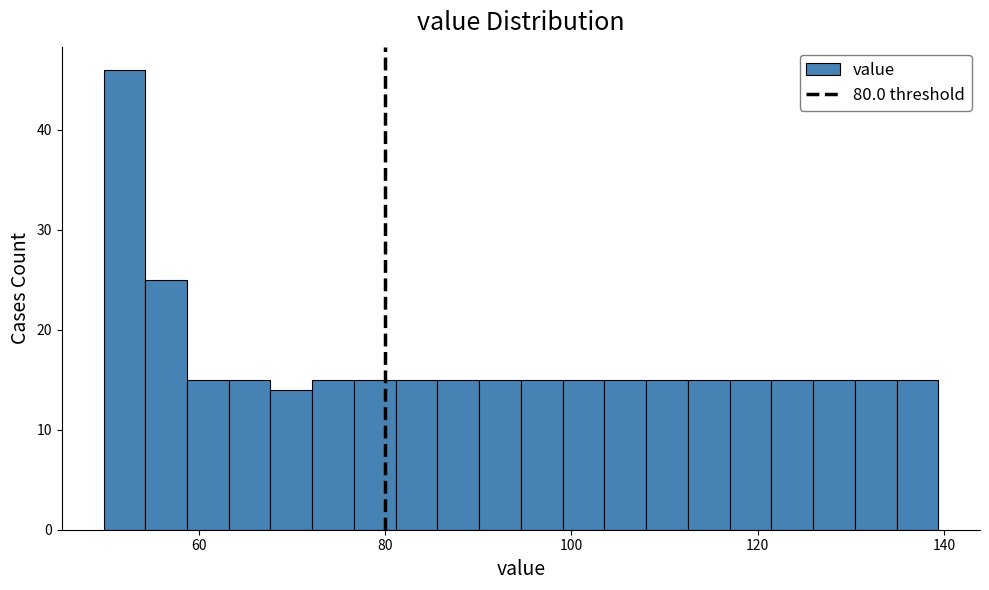

Around what value on the x-axis is the tallest bar? Give the approximate position of its centre, as read against the axis.

52